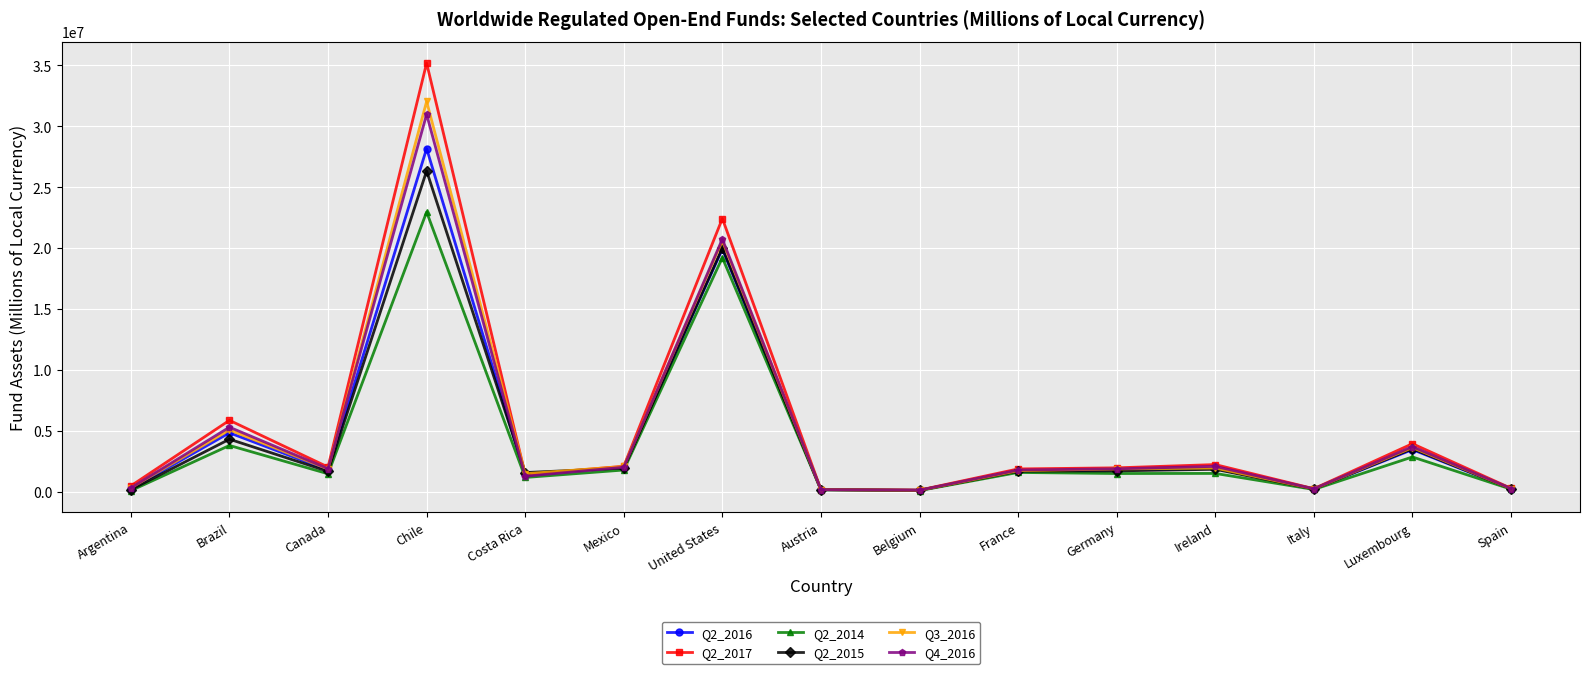

What is the lowest value of the Q3_2016 series?

120611